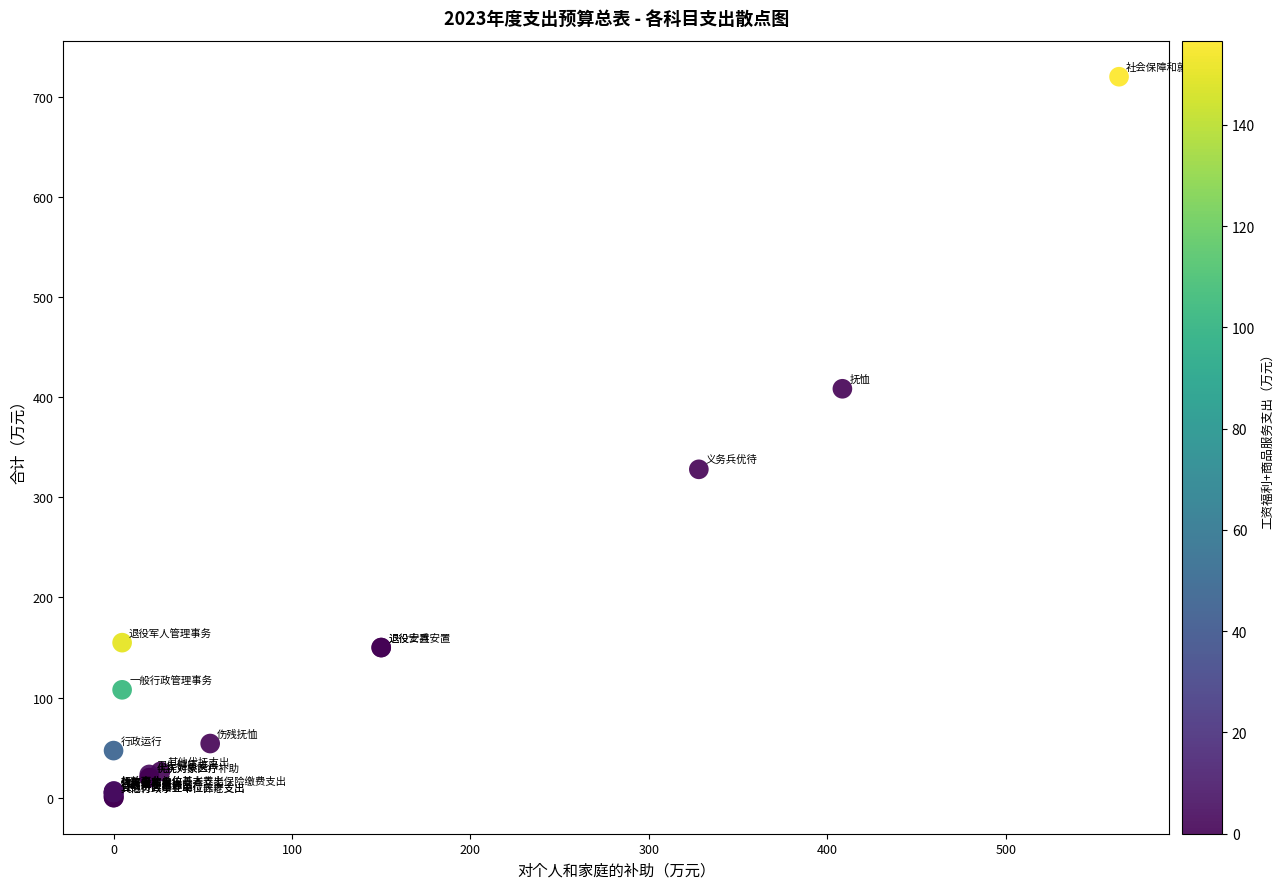

What Y value in the scatter plot is closest to 360?

328.0